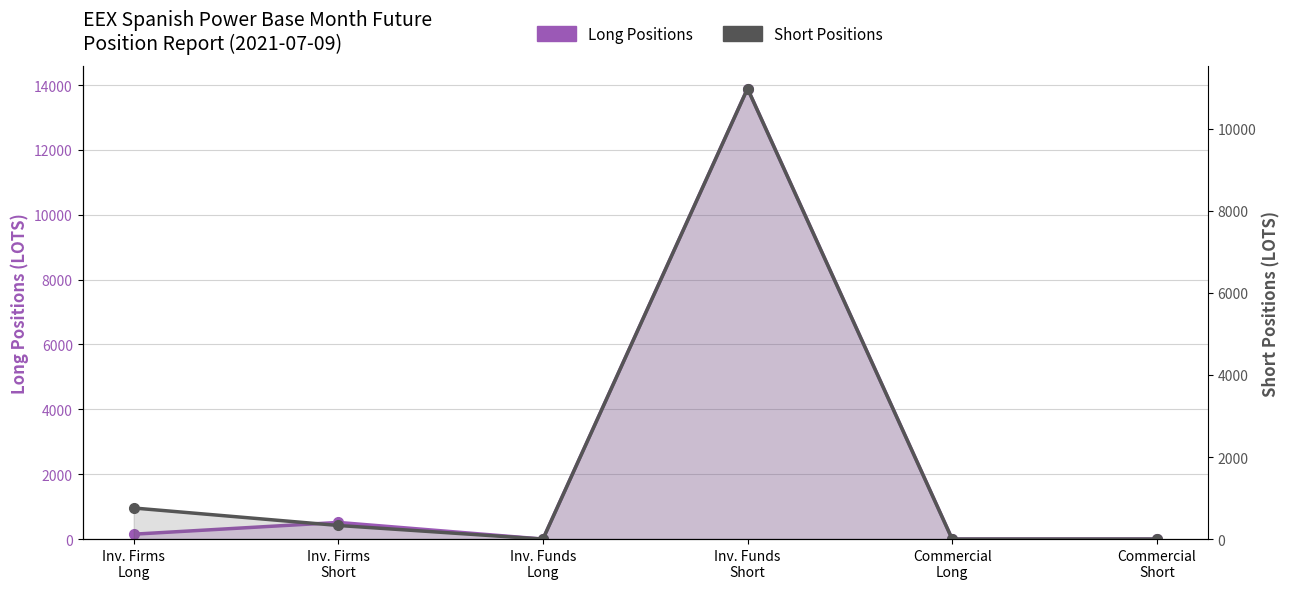

Reading left to right, list all the values displayed in this chart.

Long Positions: Inv. Firms
Long=151.0	Inv. Firms
Short=513.4	Inv. Funds
Long=0.0	Inv. Funds
Short=13889.8	Commercial
Long=0.0	Commercial
Short=0.0
Short Positions: Inv. Firms
Long=757.3	Inv. Firms
Short=331.7	Inv. Funds
Long=0.0	Inv. Funds
Short=10978.6	Commercial
Long=0.0	Commercial
Short=0.0